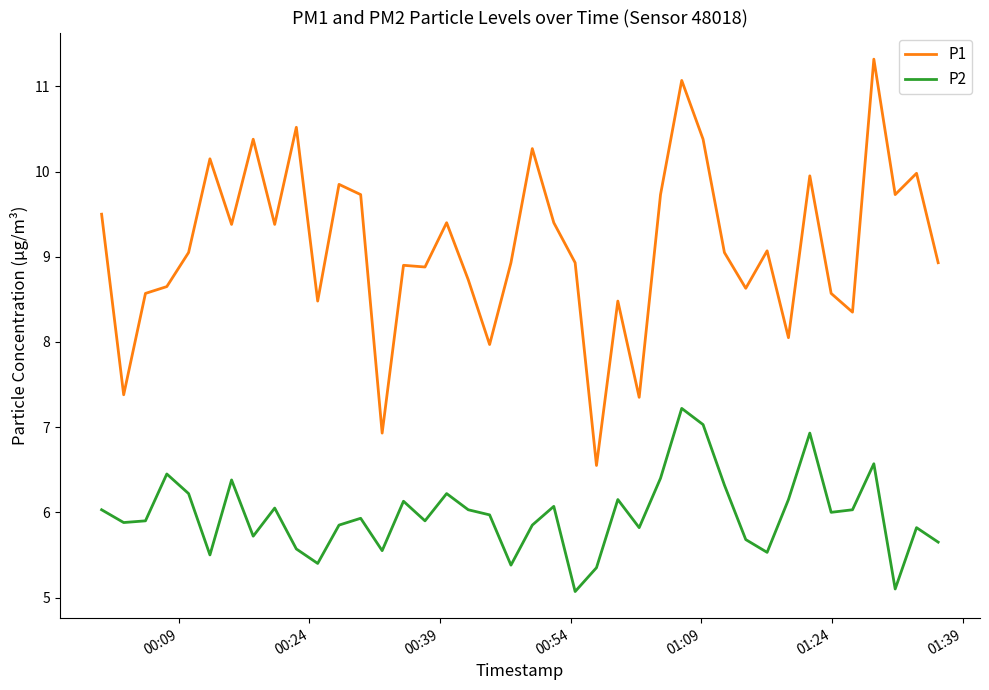

Count the number of categories in the chart.

40